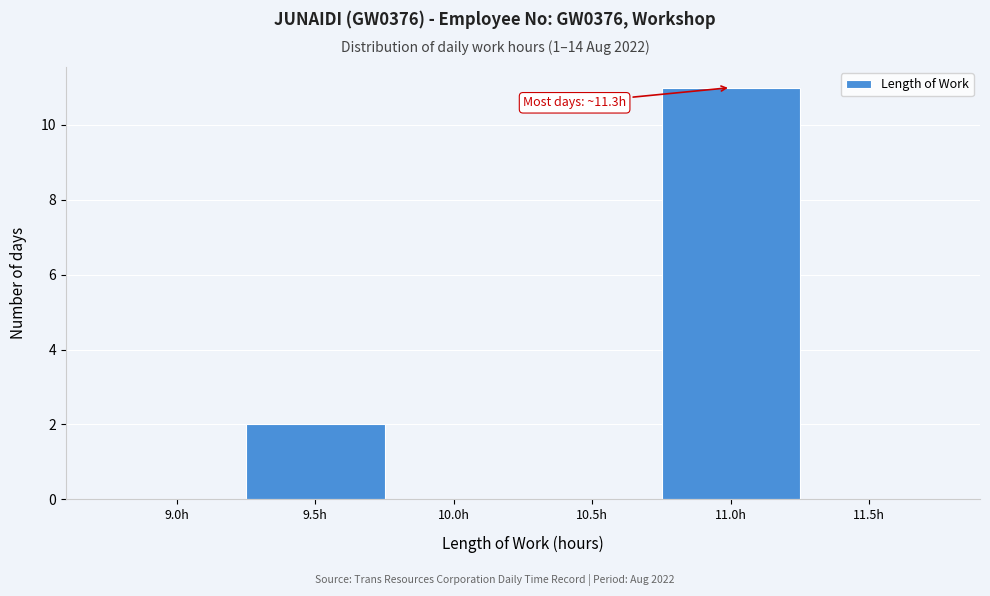

Reading left to right, list all the values displayed in this chart.

9.0h=0	9.5h=2	10.0h=0	10.5h=0	11.0h=11	11.5h=0